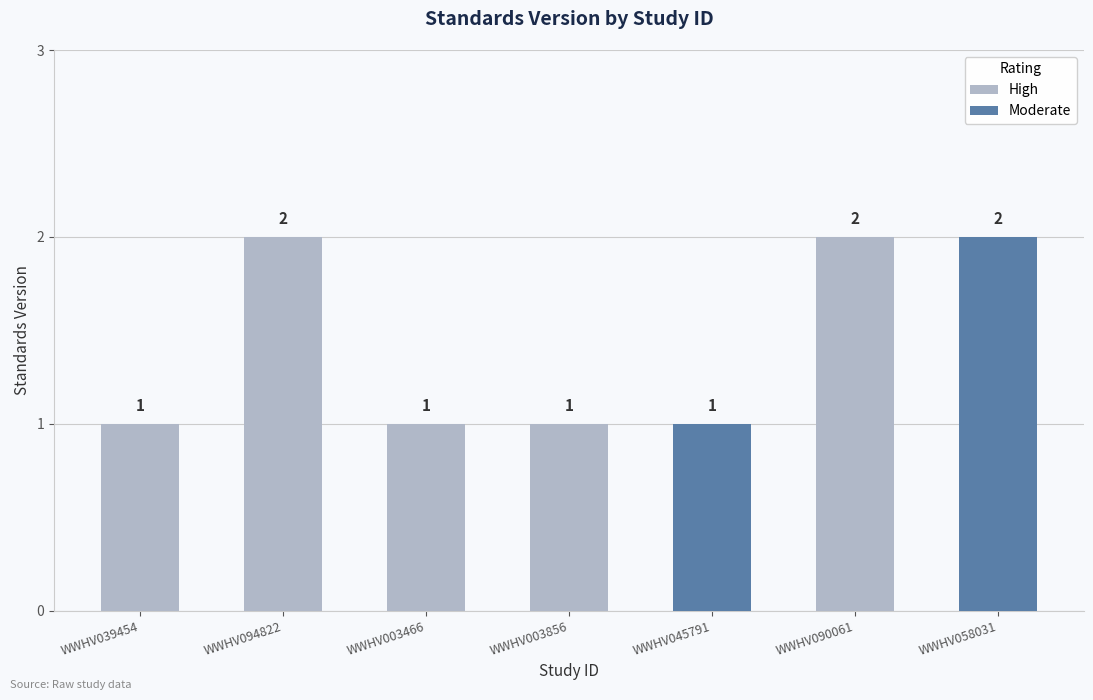

List the labels in order of value, smallest first.

WWHV039454, WWHV003466, WWHV003856, WWHV045791, WWHV094822, WWHV090061, WWHV058031